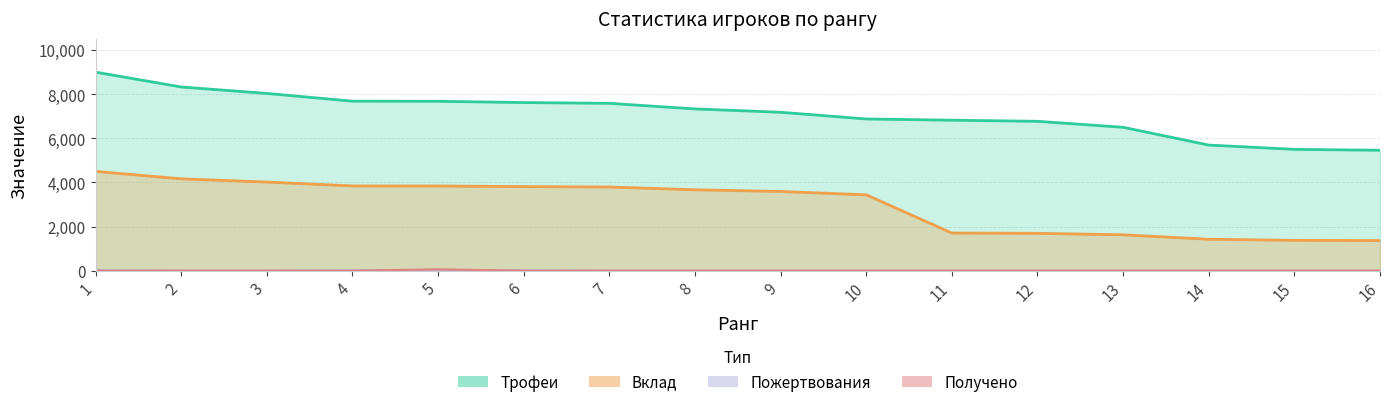

The value of Пожертвования at 12 is 0. True or false?

True